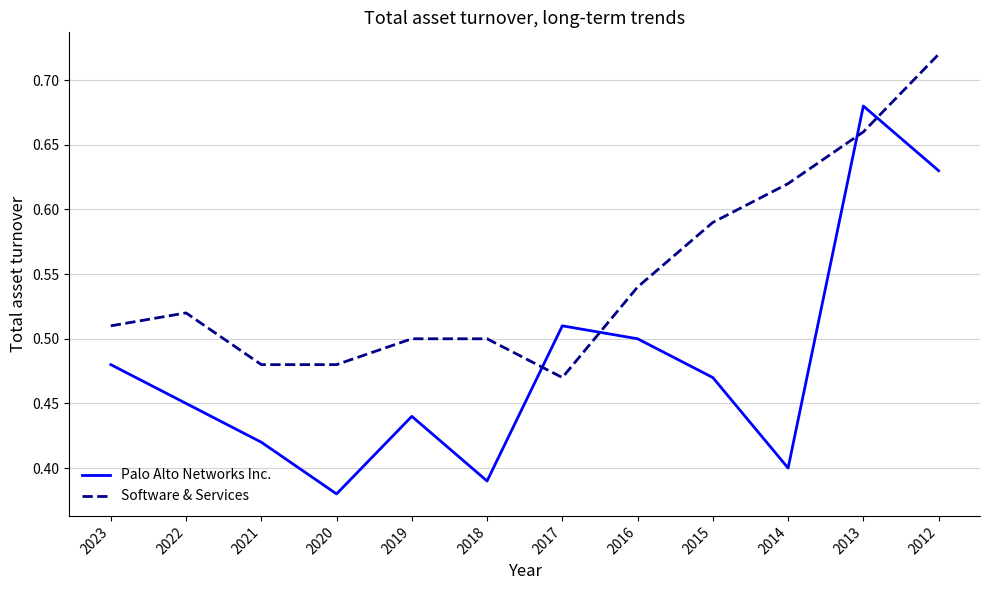

Rank the series at 2022 from lowest to highest value.

Palo Alto Networks Inc., Software & Services